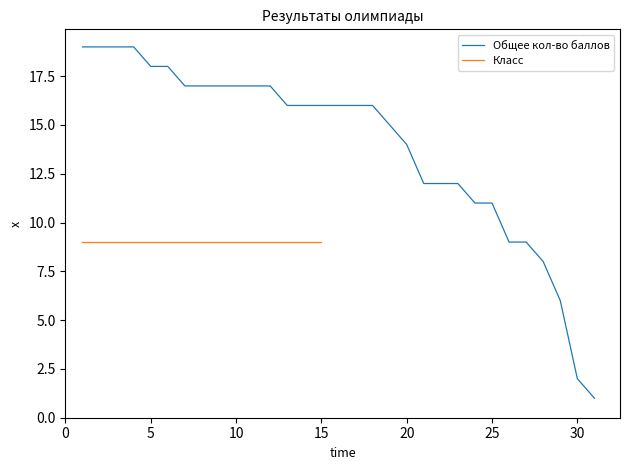

What is the change in value from 13 to 23?

-4